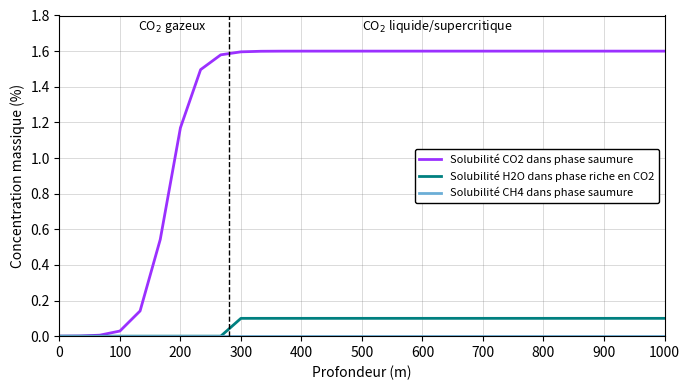

Which series has the largest total across all categories?

Solubilité CO2 dans phase saumure